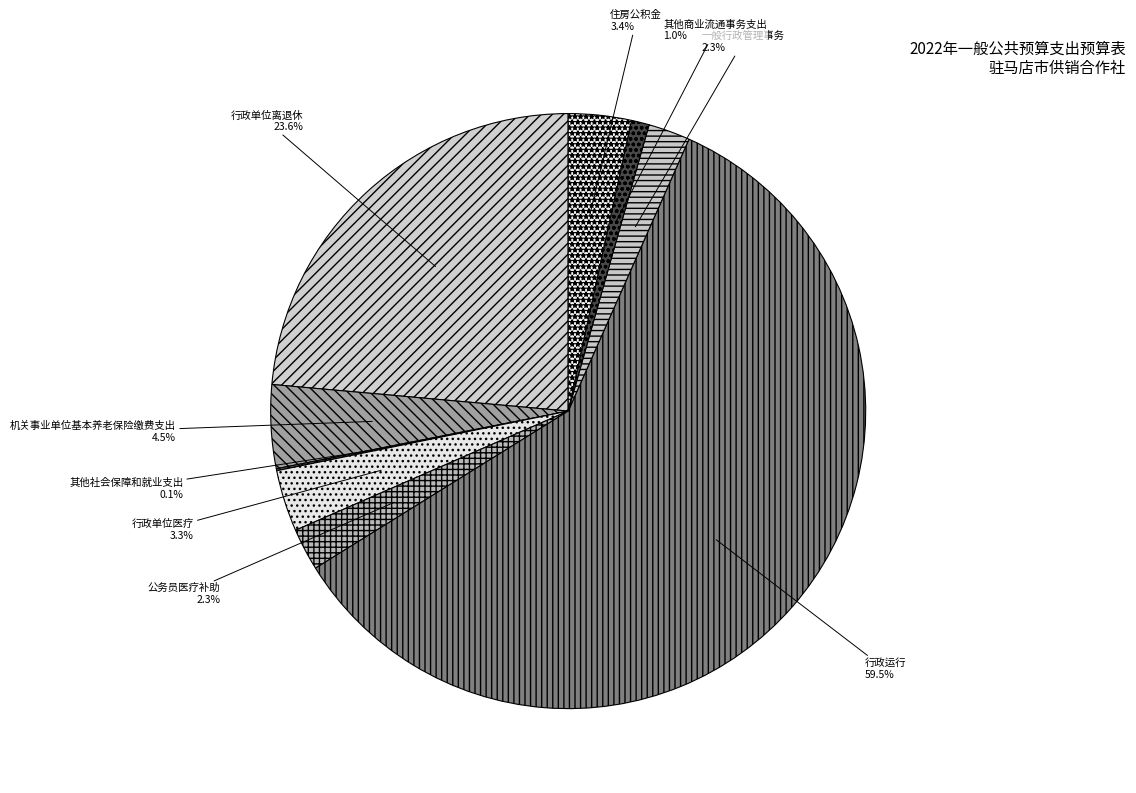

Which has a higher value, 其他商业流通事务支出 or 行政运行?

行政运行